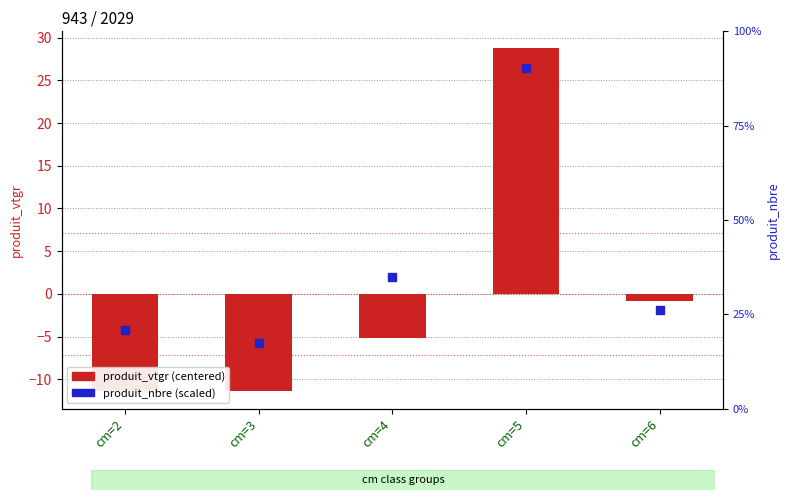

Which series has the largest total across all categories?

produit_nbre (scaled)